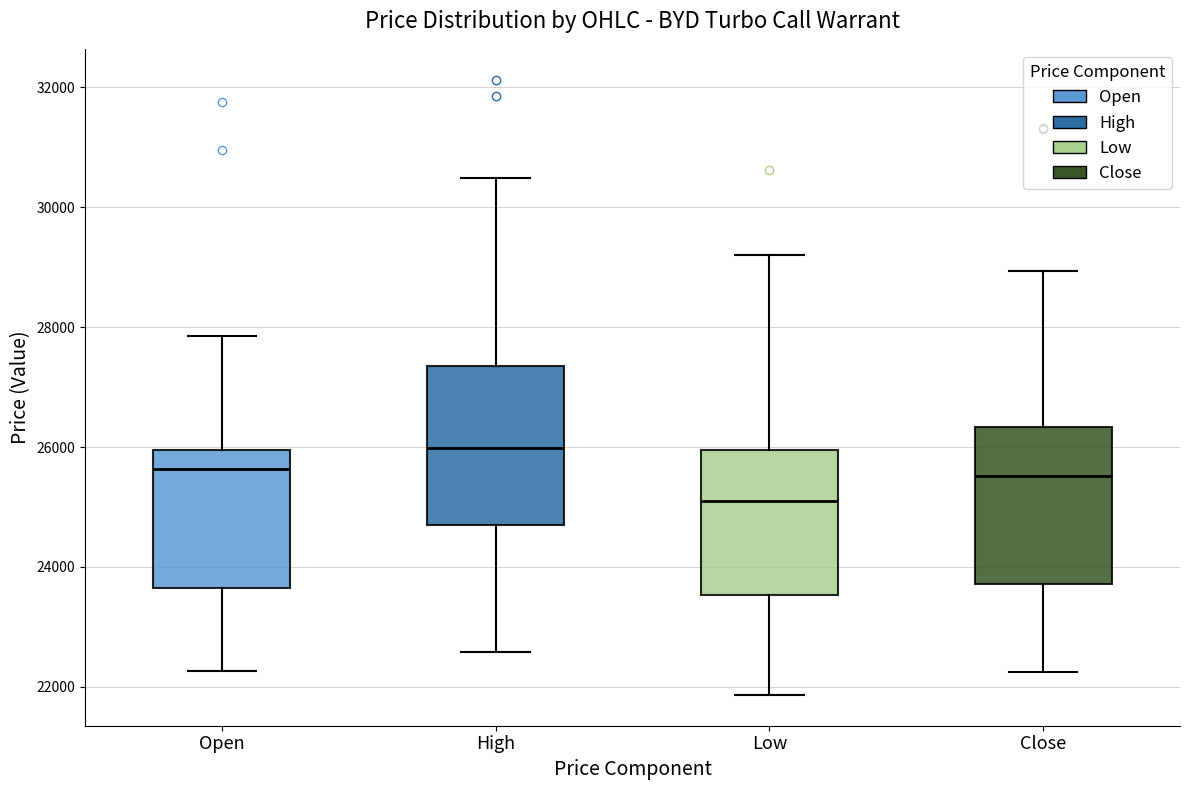

Which box has the highest median line?

High